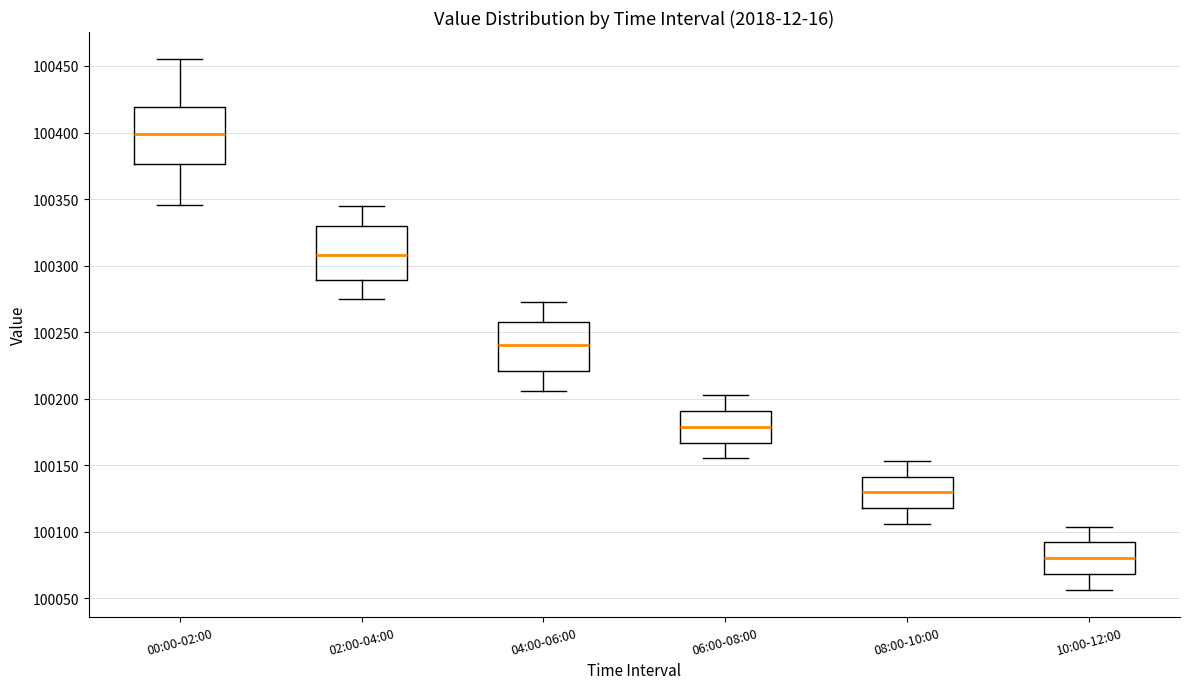

Reading left to right, transcribe this box plot: for each box, give where its median line is, the range the box spans, and where its two whiskers end, as read against the y-axis. The values are not printed on the chart, so give them approximately, as read against the axis.

00:00-02:00: median 100400, box 100375 to 100420, whiskers 100345 to 100455
02:00-04:00: median 100310, box 100290 to 100330, whiskers 100275 to 100345
04:00-06:00: median 100240, box 100220 to 100255, whiskers 100205 to 100275
06:00-08:00: median 100180, box 100165 to 100190, whiskers 100155 to 100205
08:00-10:00: median 100130, box 100120 to 100140, whiskers 100105 to 100155
10:00-12:00: median 100080, box 100070 to 100090, whiskers 100055 to 100105